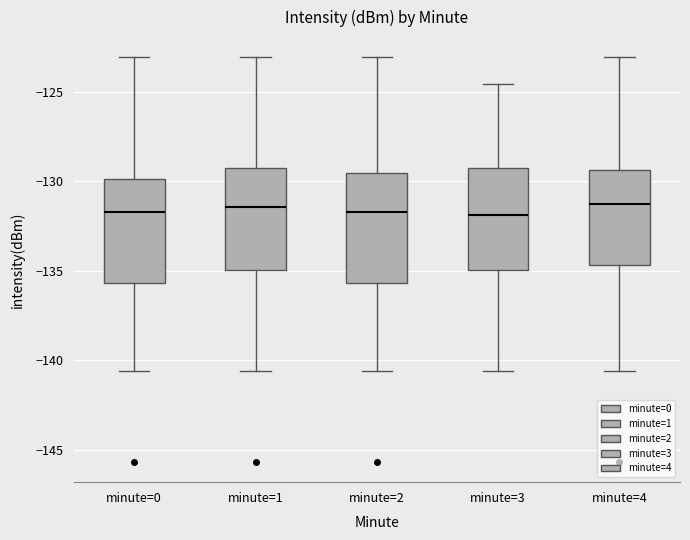

Reading left to right, transcribe this box plot: for each box, give where its median line is, the range the box spans, and where its two whiskers end, as read against the y-axis. The values are not printed on the chart, so give them approximately, as read against the axis.

minute=0: median -131.5, box -135.5 to -130.0, whiskers -140.5 to -123.0
minute=1: median -131.5, box -135.0 to -129.5, whiskers -140.5 to -123.0
minute=2: median -131.5, box -135.5 to -129.5, whiskers -140.5 to -123.0
minute=3: median -132.0, box -135.0 to -129.5, whiskers -140.5 to -124.5
minute=4: median -131.5, box -134.5 to -129.5, whiskers -140.5 to -123.0